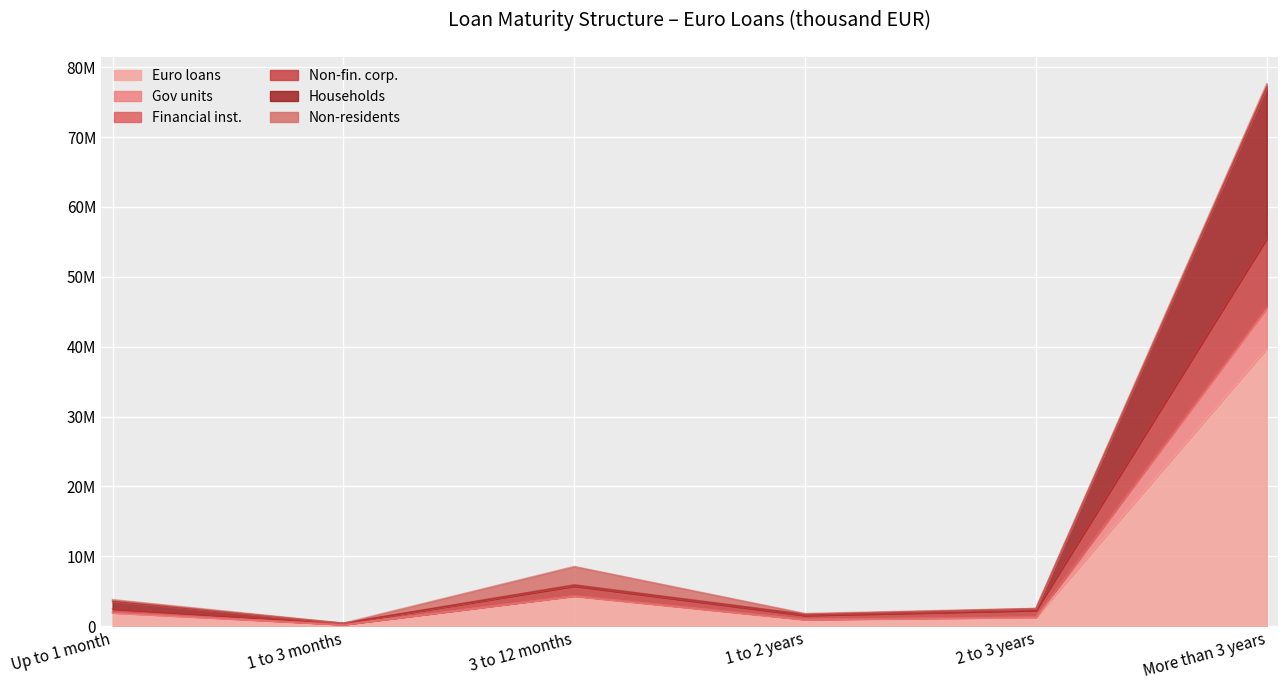

Which category has the lowest value across all series?

1 to 3 months